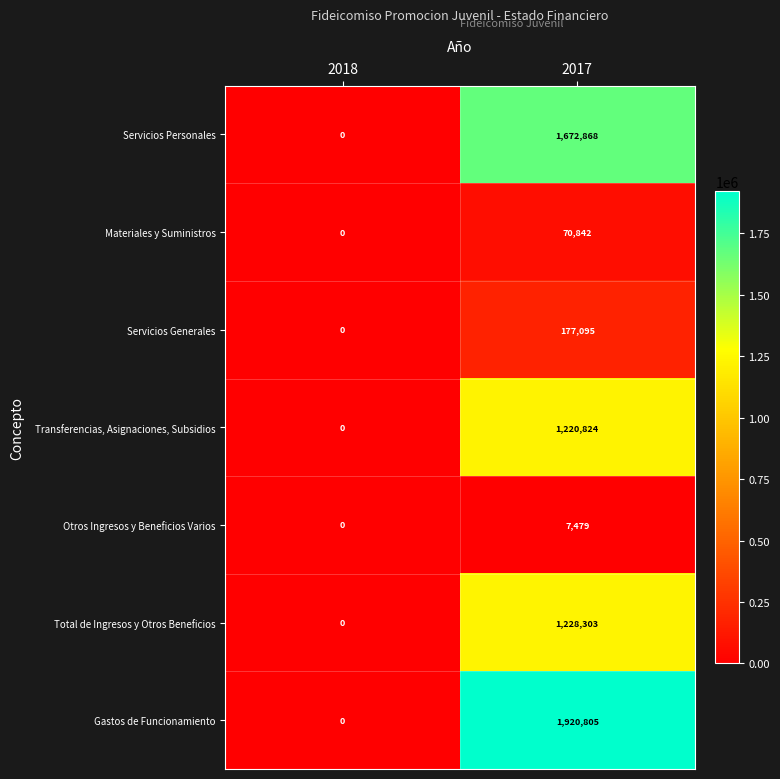

The value of Total de Ingresos y Otros Beneficios at 2018 is 0. True or false?

True